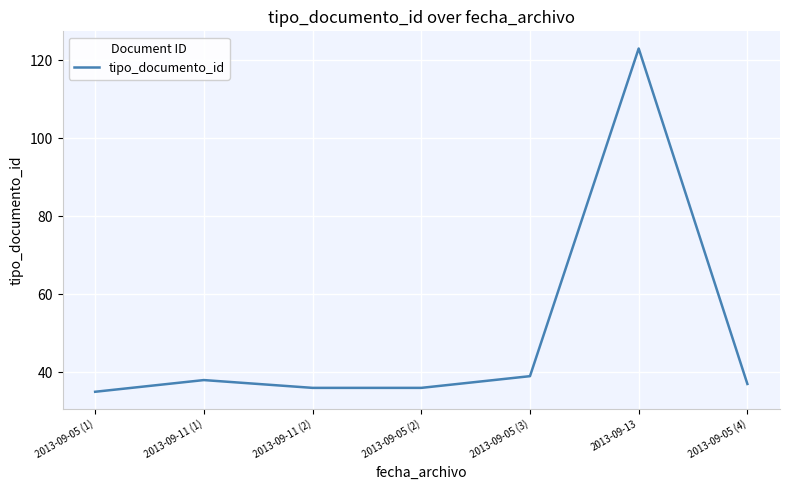

What position from the left is 2013-09-05 (2)?

4